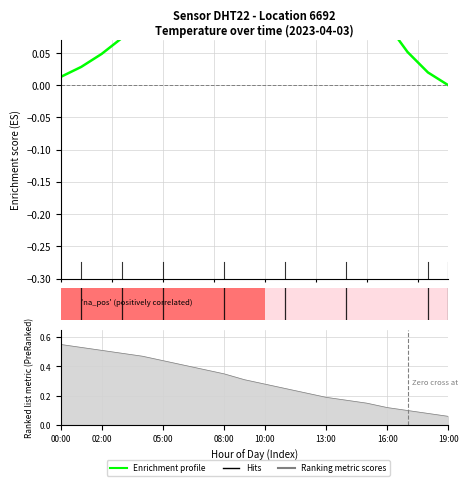

True or false: the data shows 0.2 at 15.

False